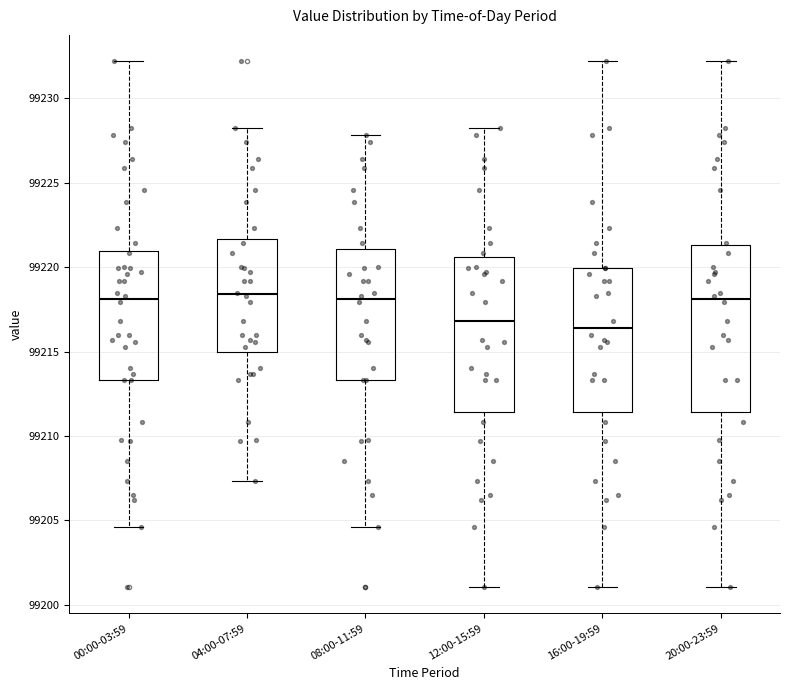

Where does the lower whisker of the box for 16:00-19:59 end on the y-axis? The values are not printed on the chart, so give them approximately, as read against the axis.

99201.0